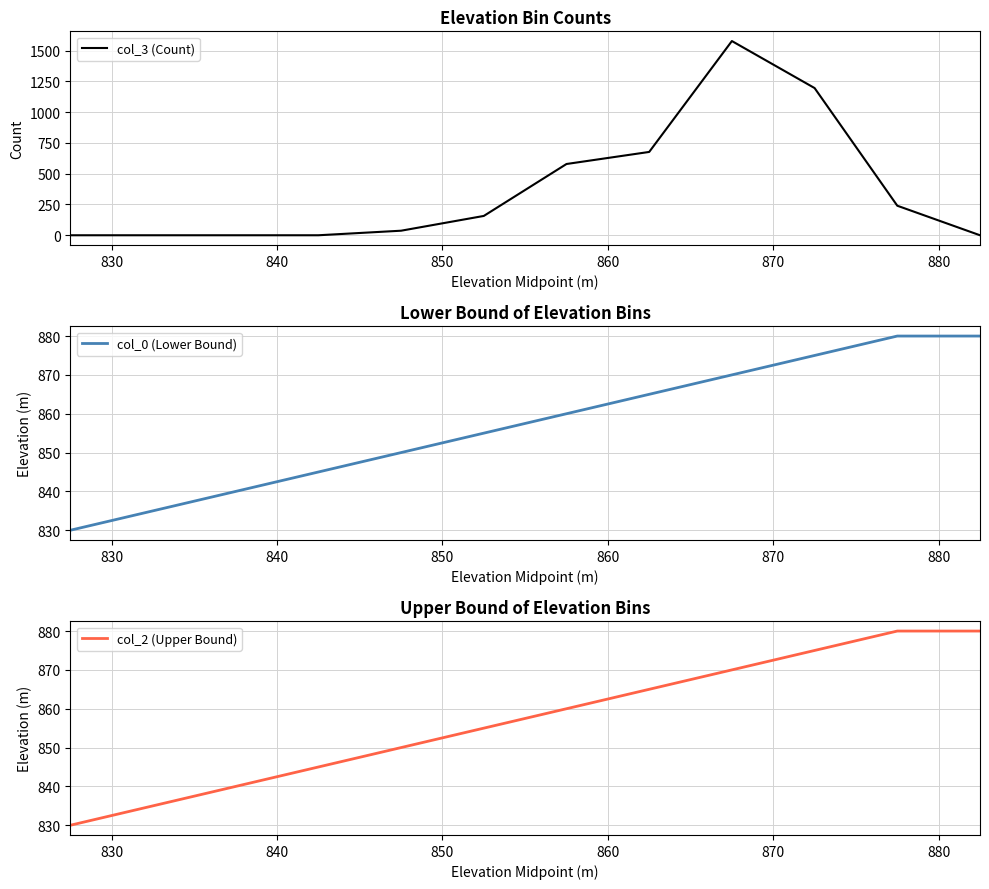

What is the minimum value for col_0 (Lower Bound)?

830